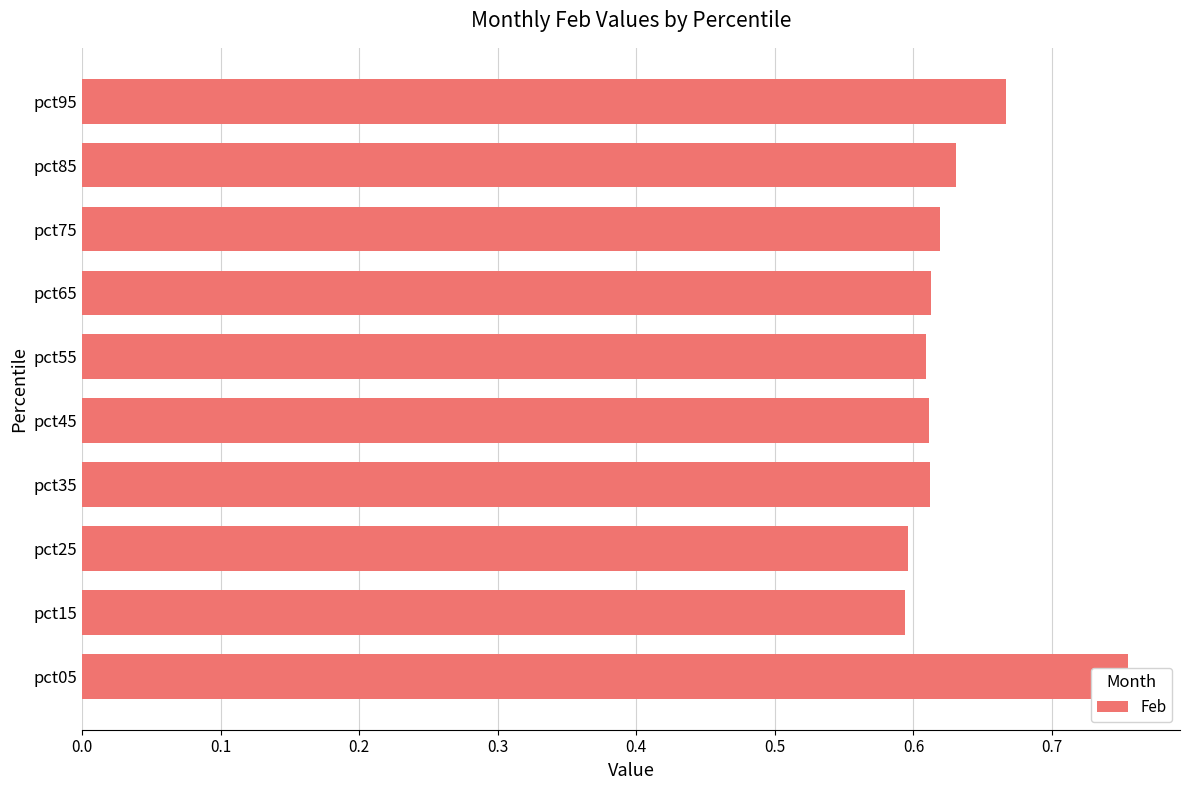

Between pct15 and pct95, which is larger?

pct95